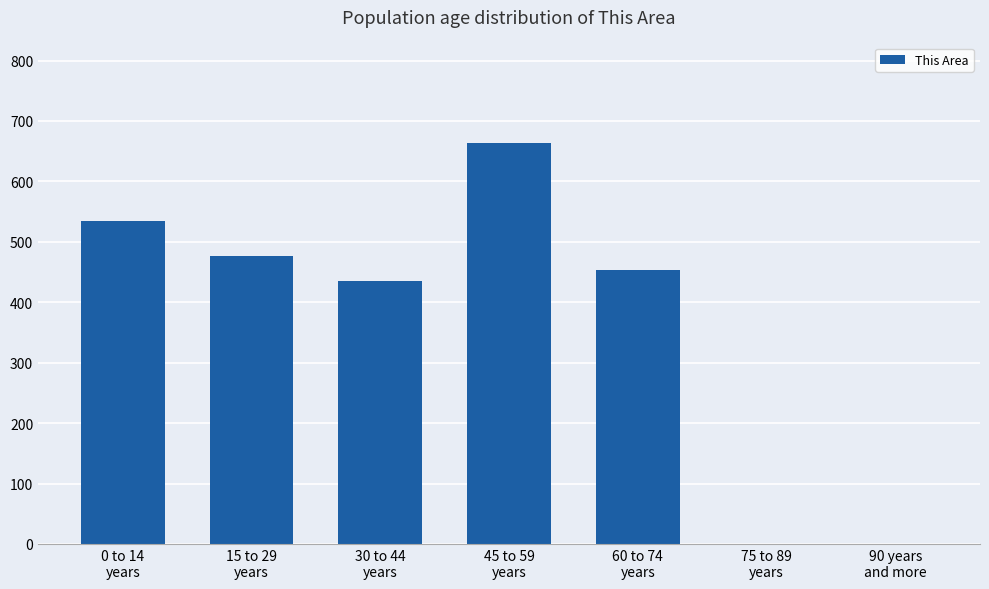

What is the change in value from 15 to 29
years to 30 to 44
years?

-41